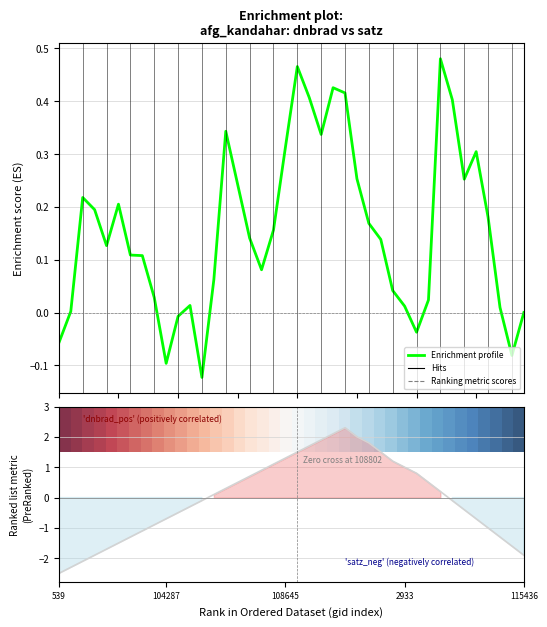

Which label corresponds to the smallest value in the chart?

539